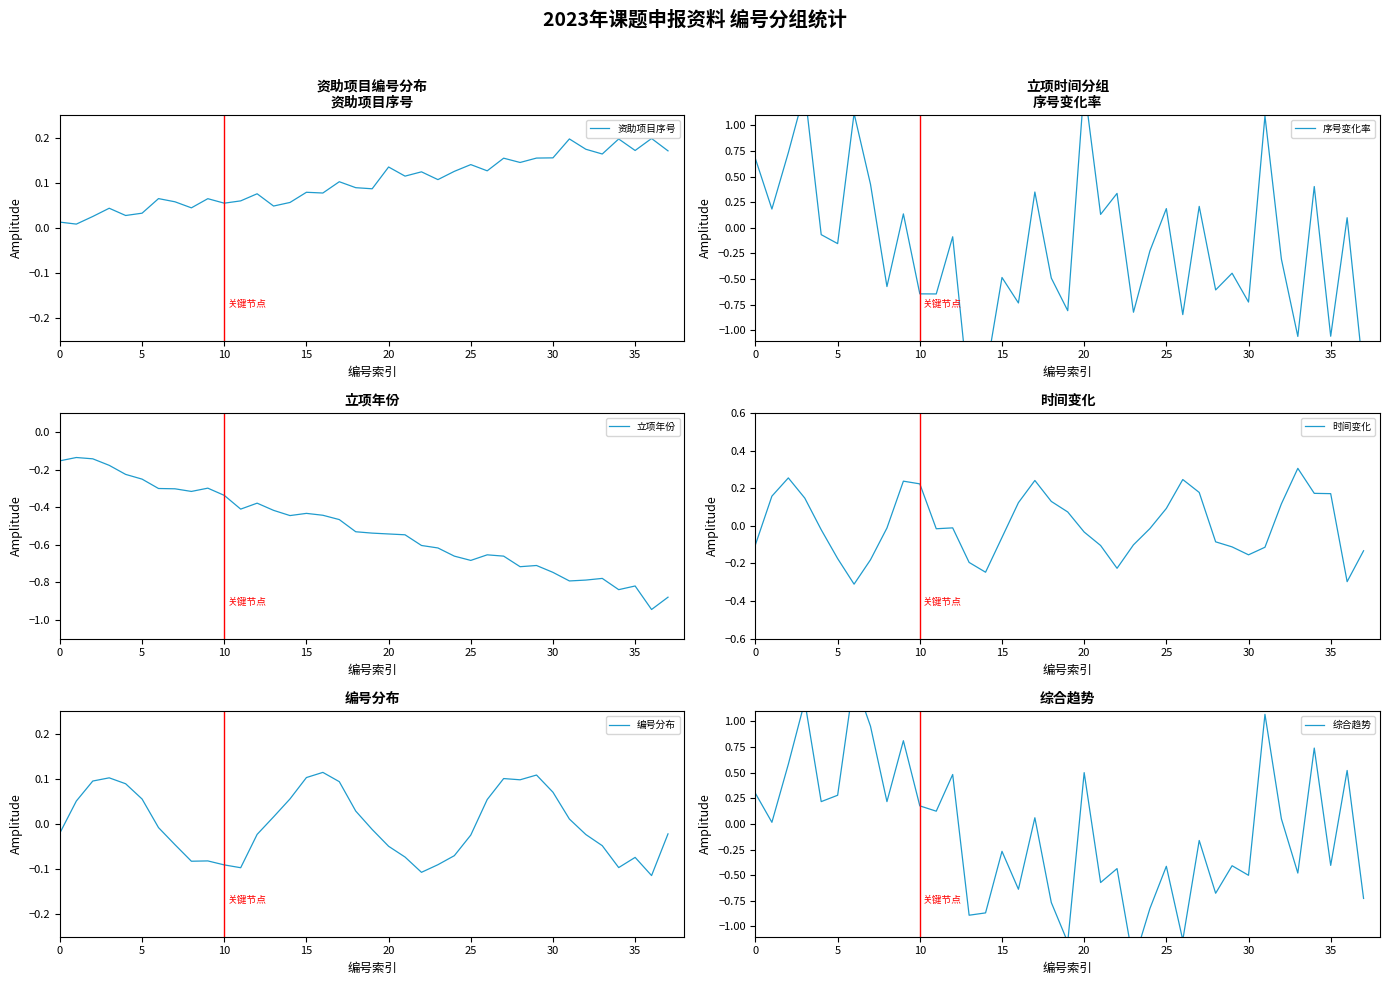

What is the maximum value for 时间变化?

0.3